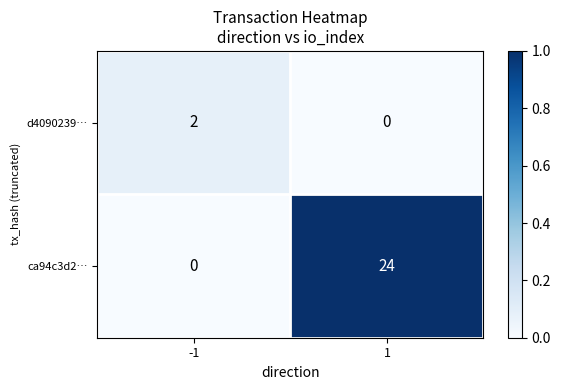

Rank the categories by ca94c3d2… value from lowest to highest.

-1, 1